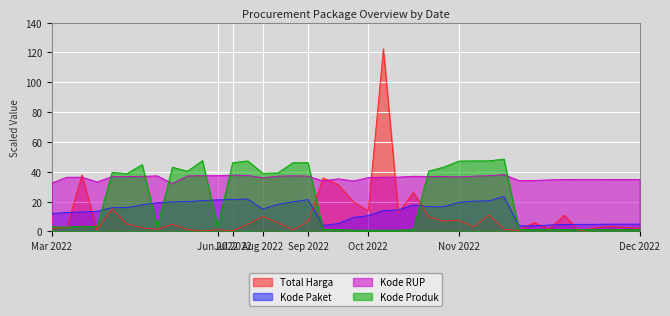

The Kode Produk series shows 1.4 at Dec 2022. True or false?

True